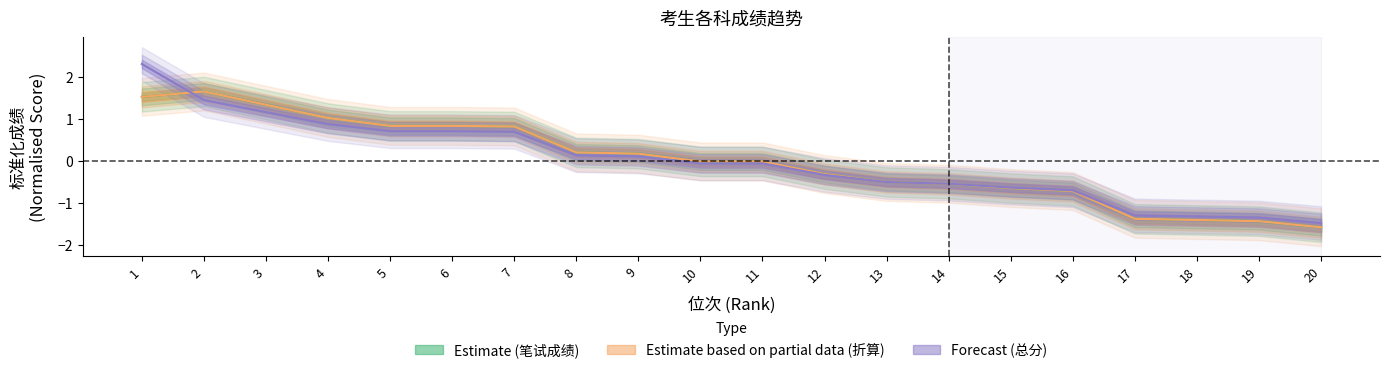

True or false: 笔试成绩（150分） has more than 1 points higher than both neighbors.

False